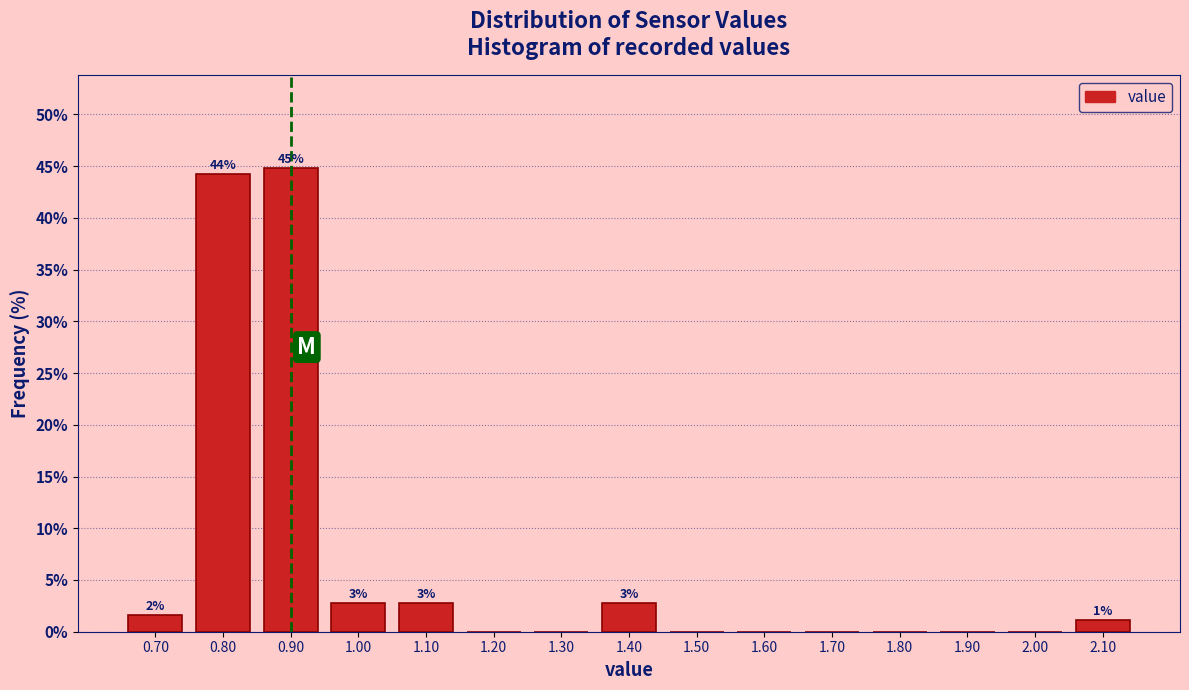

Over which range of the x-axis is the bar tallest?

0.85 to 0.95